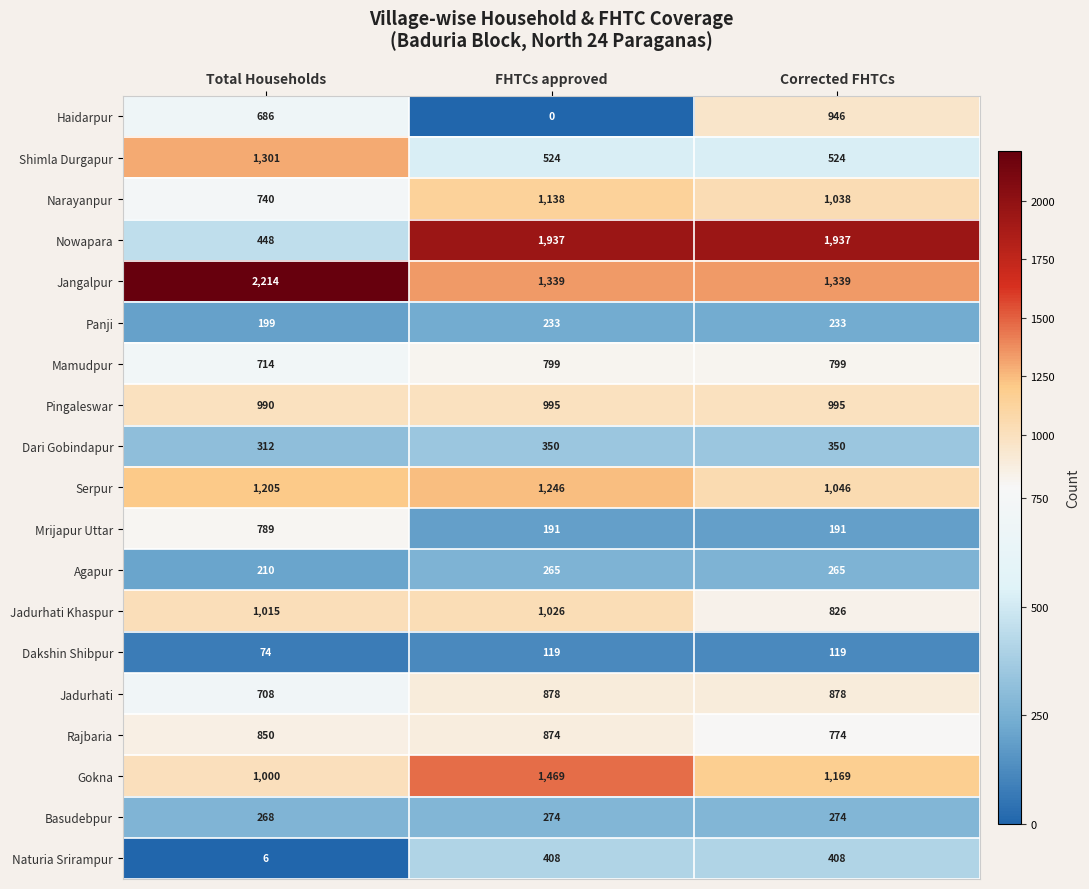

Rank the series by their maximum value, from lowest to highest.

Dakshin Shibpur, Panji, Agapur, Basudebpur, Dari Gobindapur, Naturia Srirampur, Mrijapur Uttar, Mamudpur, Rajbaria, Jadurhati, Haidarpur, Pingaleswar, Jadurhati Khaspur, Narayanpur, Serpur, Shimla Durgapur, Gokna, Nowapara, Jangalpur